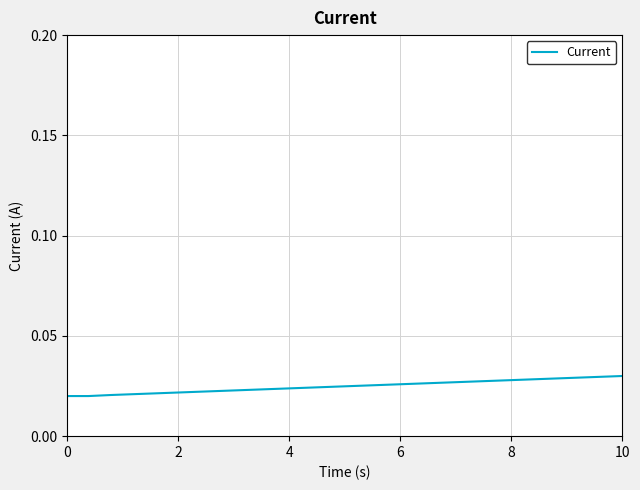

Does the chart have visible grid lines?

Yes